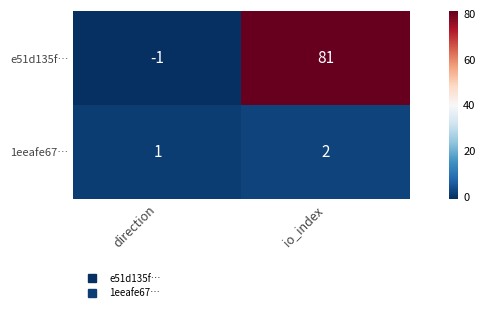

At which category is the sum across all series the highest?

io_index